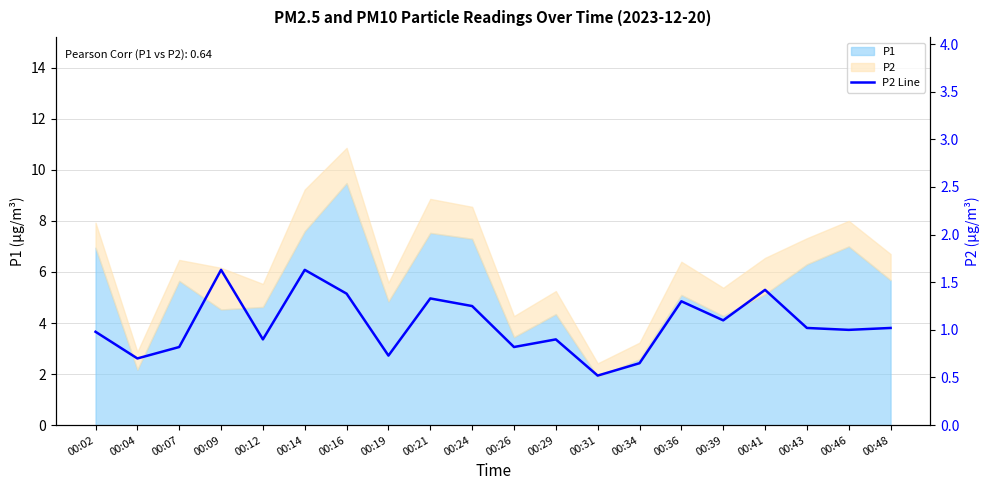

What is the approximate value at 00:07?

0.8